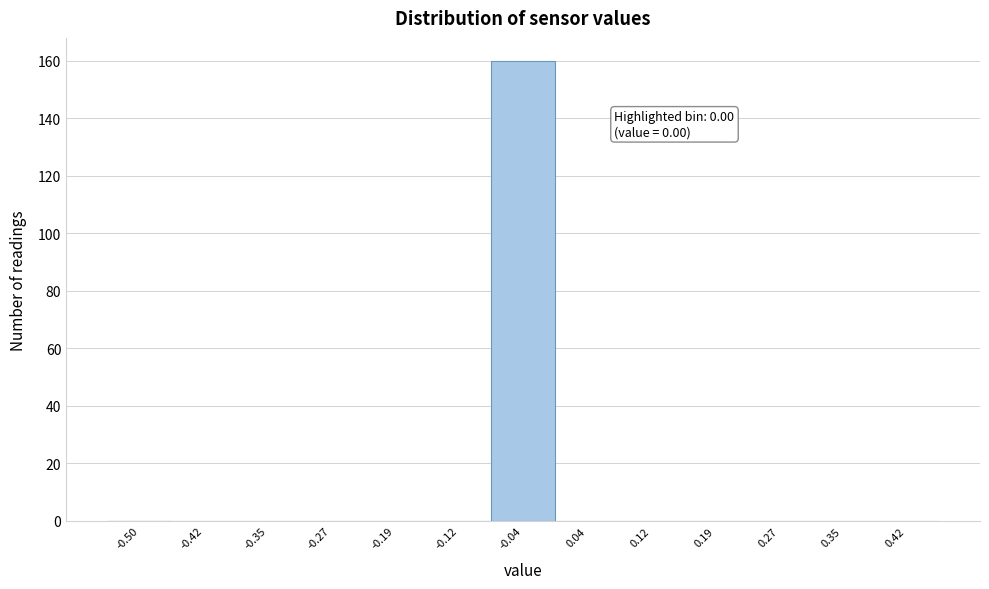

Reading left to right, what are all the values shown in this chart?

-0.50=0	-0.42=0	-0.35=0	-0.27=0	-0.19=0	-0.12=0	-0.04=160	0.04=0	0.12=0	0.19=0	0.27=0	0.35=0	0.42=0